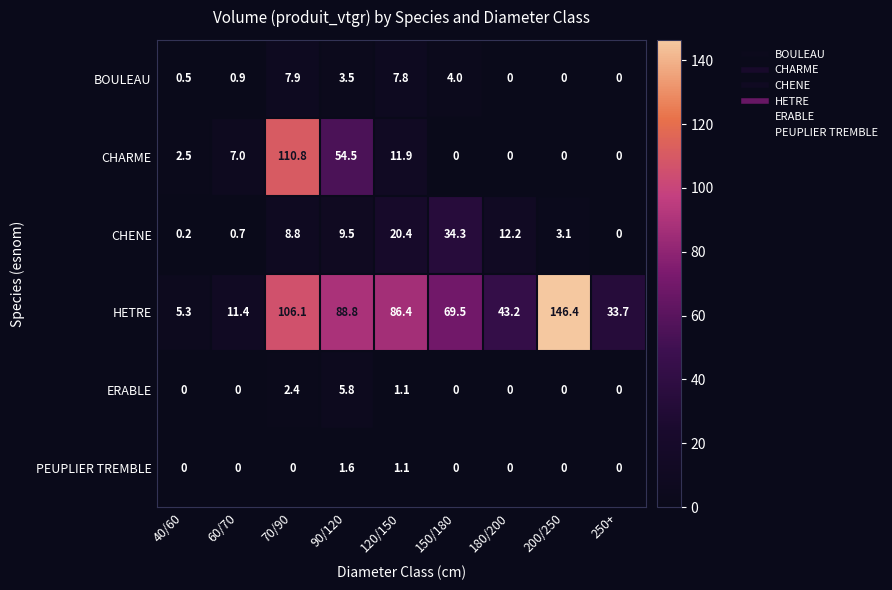

Which series has the widest spread of values?

HETRE